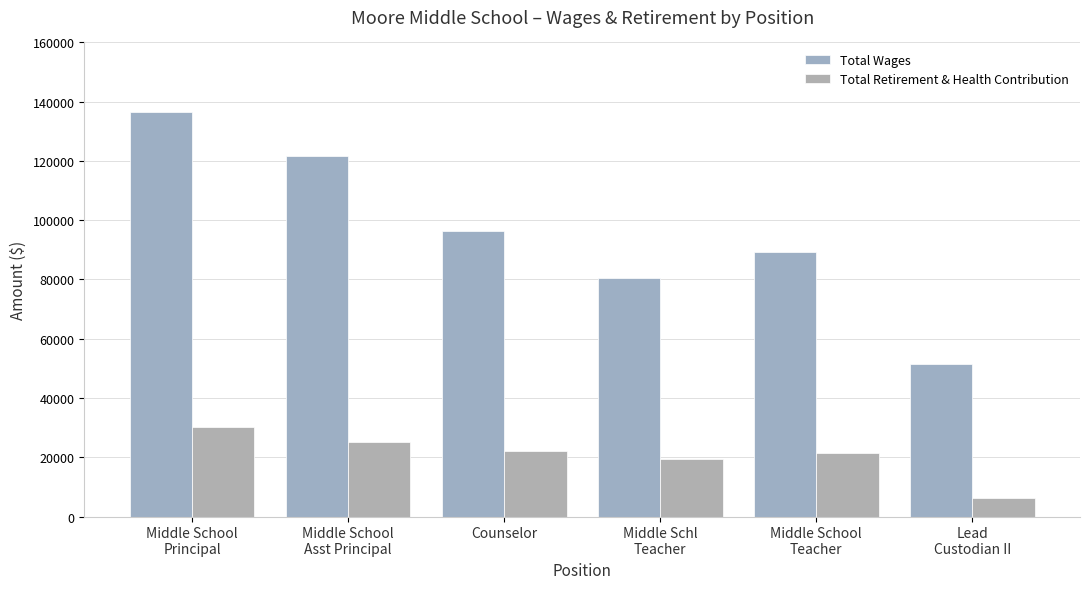

True or false: Total Wages has a value of 174514.1 at Middle School
Asst Principal.

False